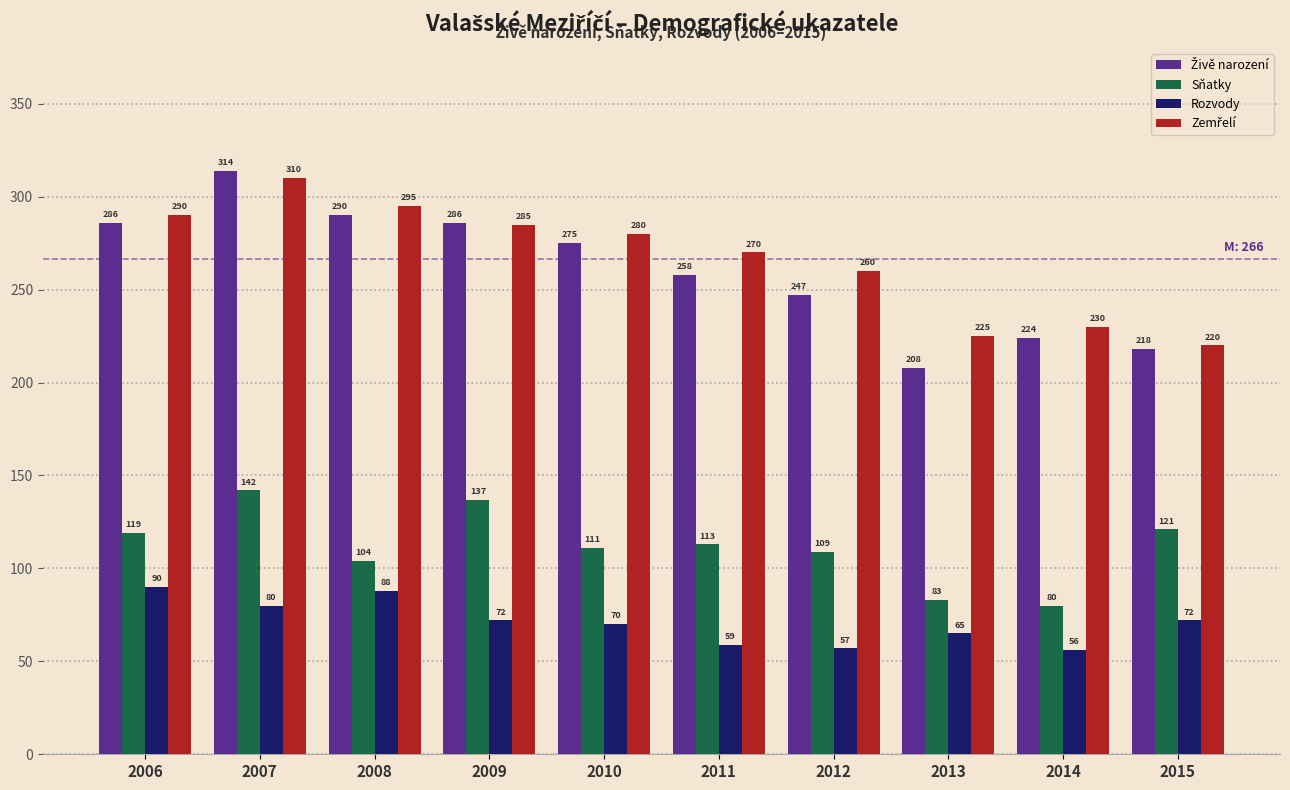

At how many categories does at least one series exceed 195?

10